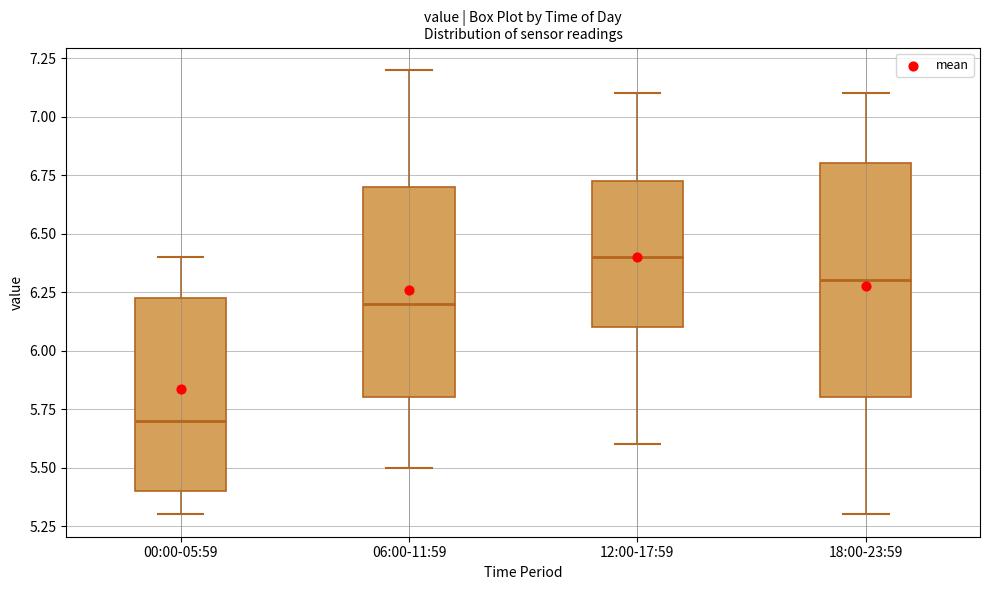

Where does the median line of the box for 06:00-11:59 sit on the y-axis? The values are not printed on the chart, so give them approximately, as read against the axis.

6.20